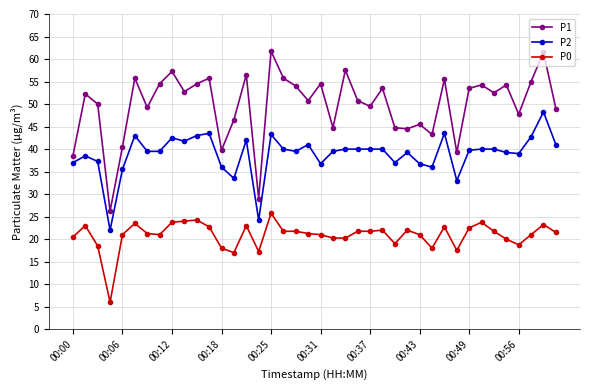

What is the difference between the maximum and minimum values in the P1 series?

35.5